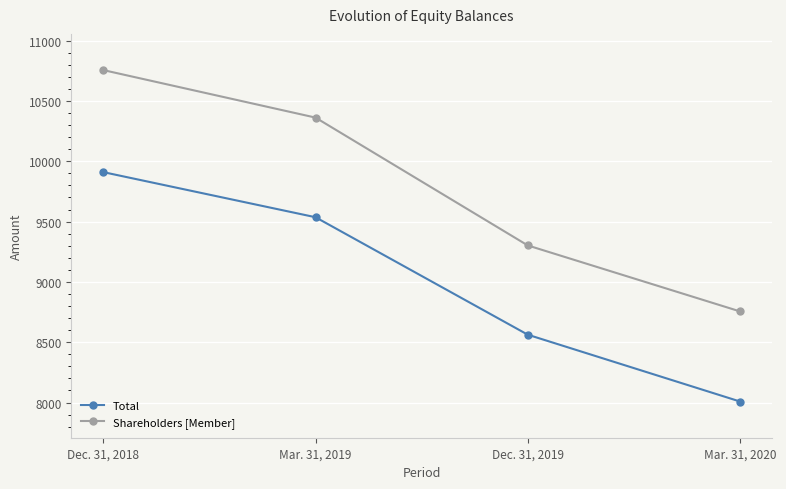

Between Mar. 31, 2019 and Dec. 31, 2019, which series saw the biggest shift?

Shareholders [Member]